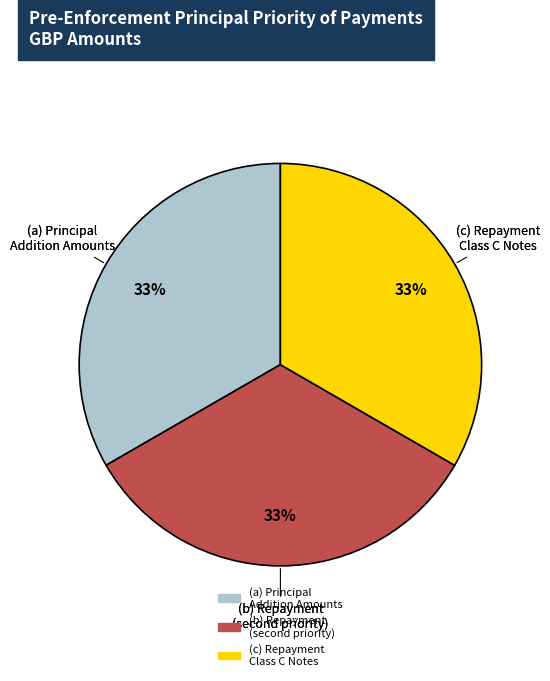

Count the number of slices in the pie.

3